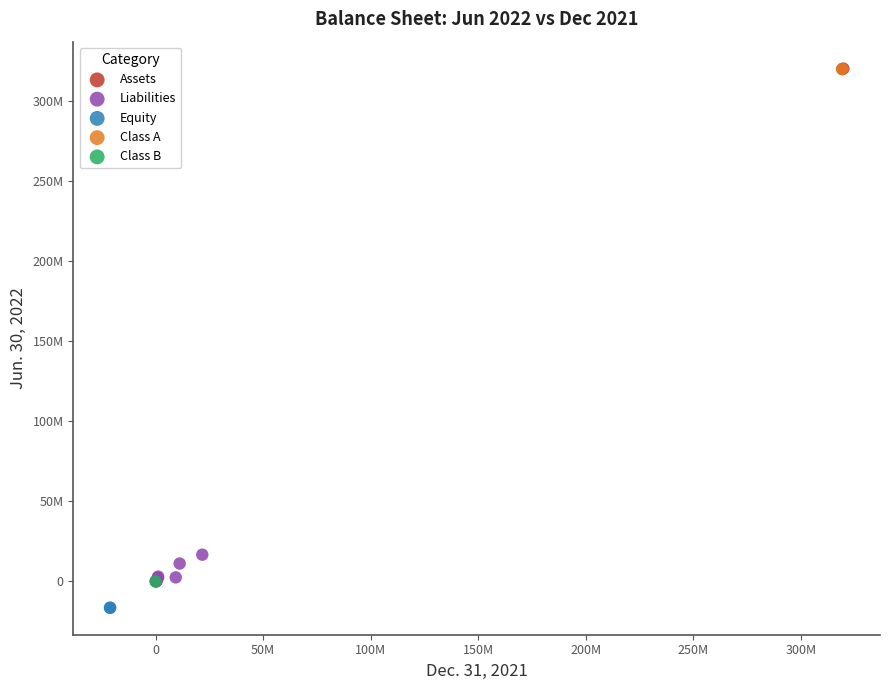

What are all the series names shown in the legend?

Assets, Liabilities, Equity, Class A, Class B